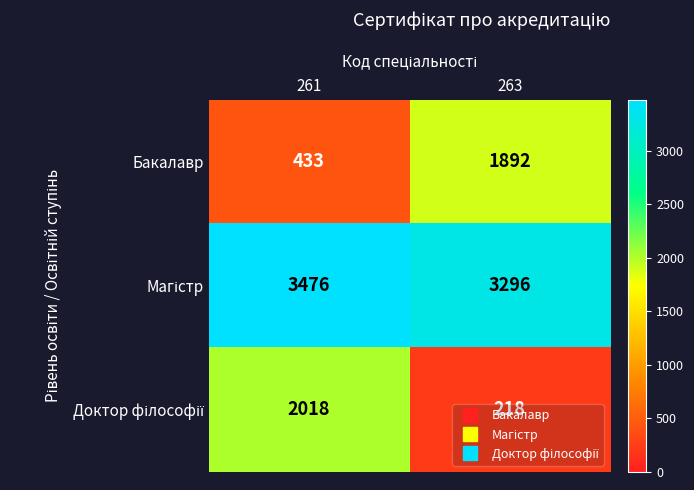

What is the smallest value displayed?

218